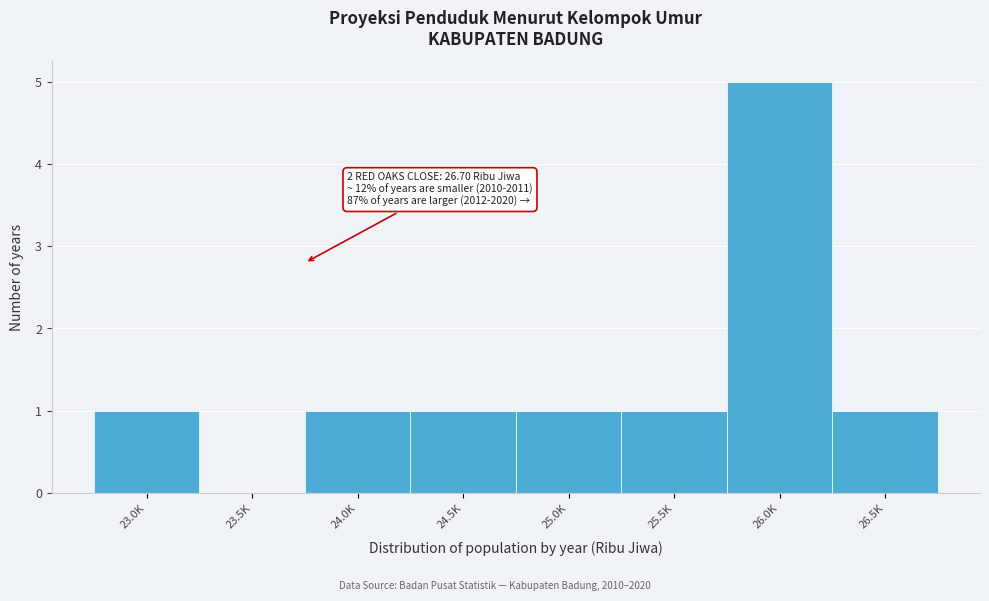

Reading left to right, list all the values displayed in this chart.

23.0K=1	23.5K=0	24.0K=1	24.5K=1	25.0K=1	25.5K=1	26.0K=5	26.5K=1